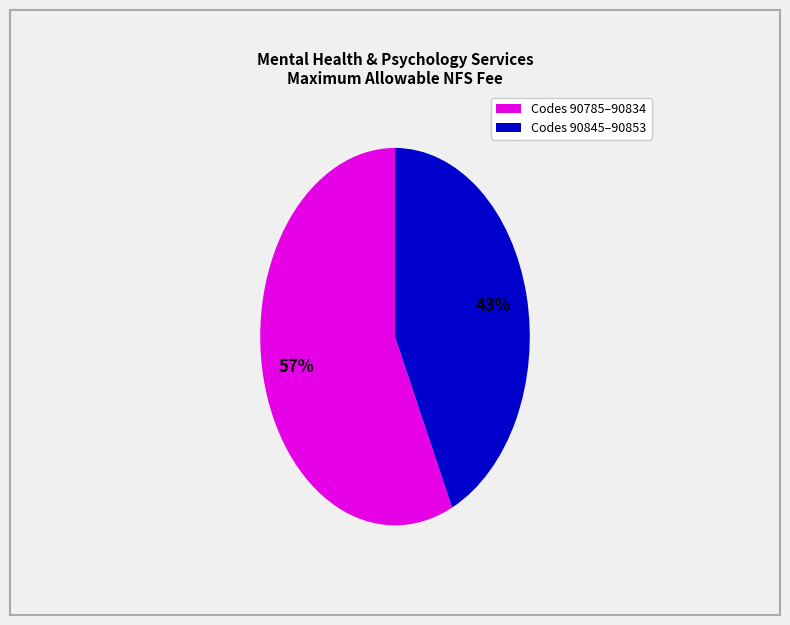

To the nearest percent, what is the difference between the largest and smallest slice percentages?

14%